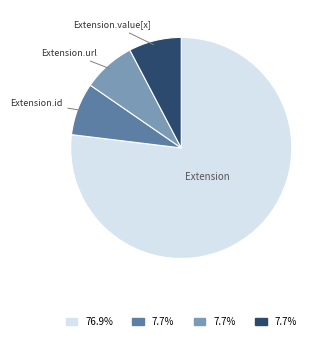

Is there any slice that represents more than half of the pie?

Yes